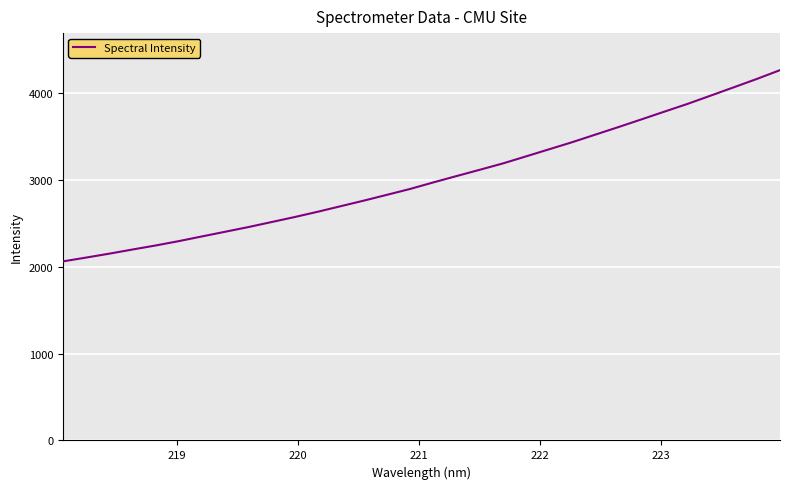

What is the greatest value displayed?

4265.0